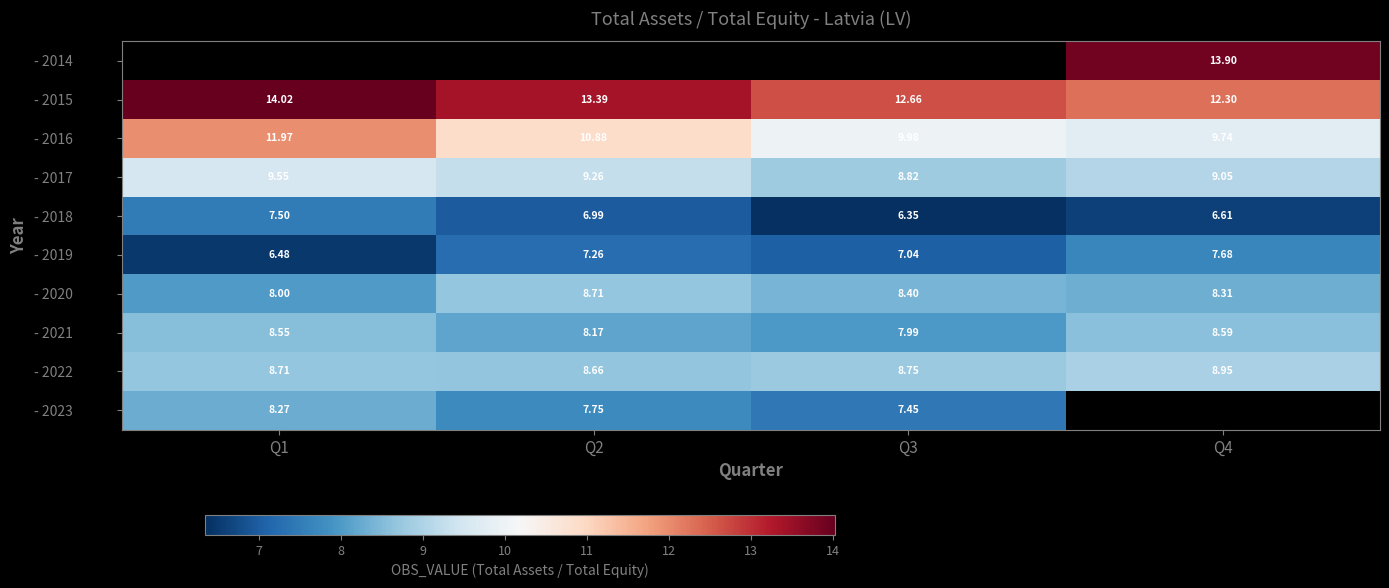

What is the smallest value displayed?

6.3